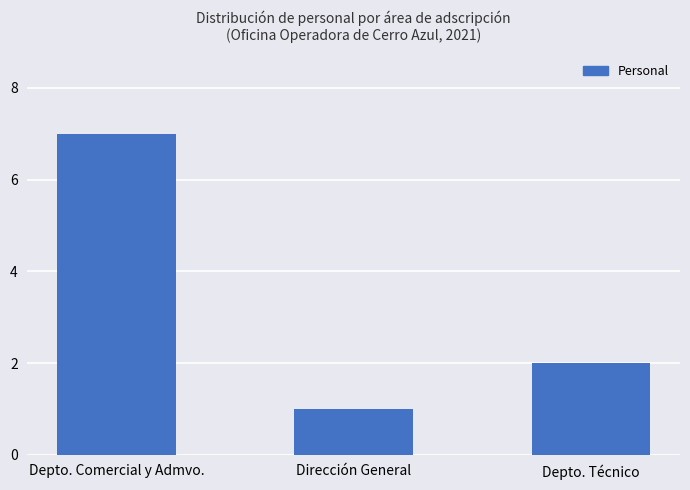

List the labels in order of value, smallest first.

Dirección General, Depto. Técnico, Depto. Comercial y Admvo.